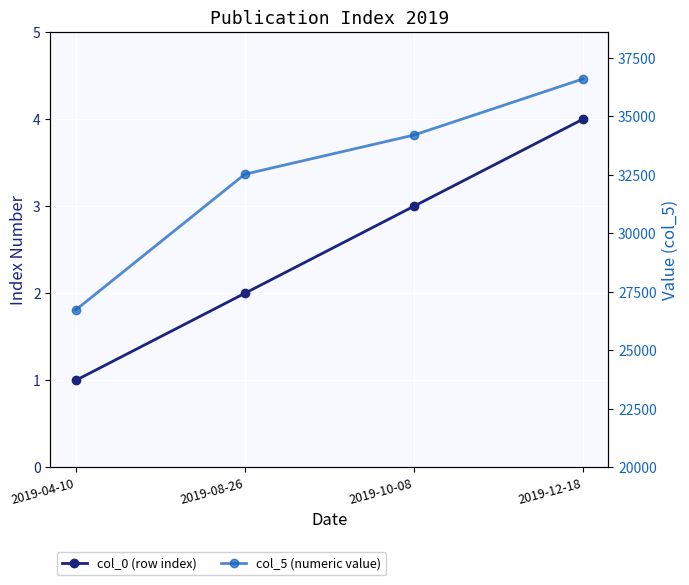

How many col_5 (numeric value) values are between 32532 and 36604?

3